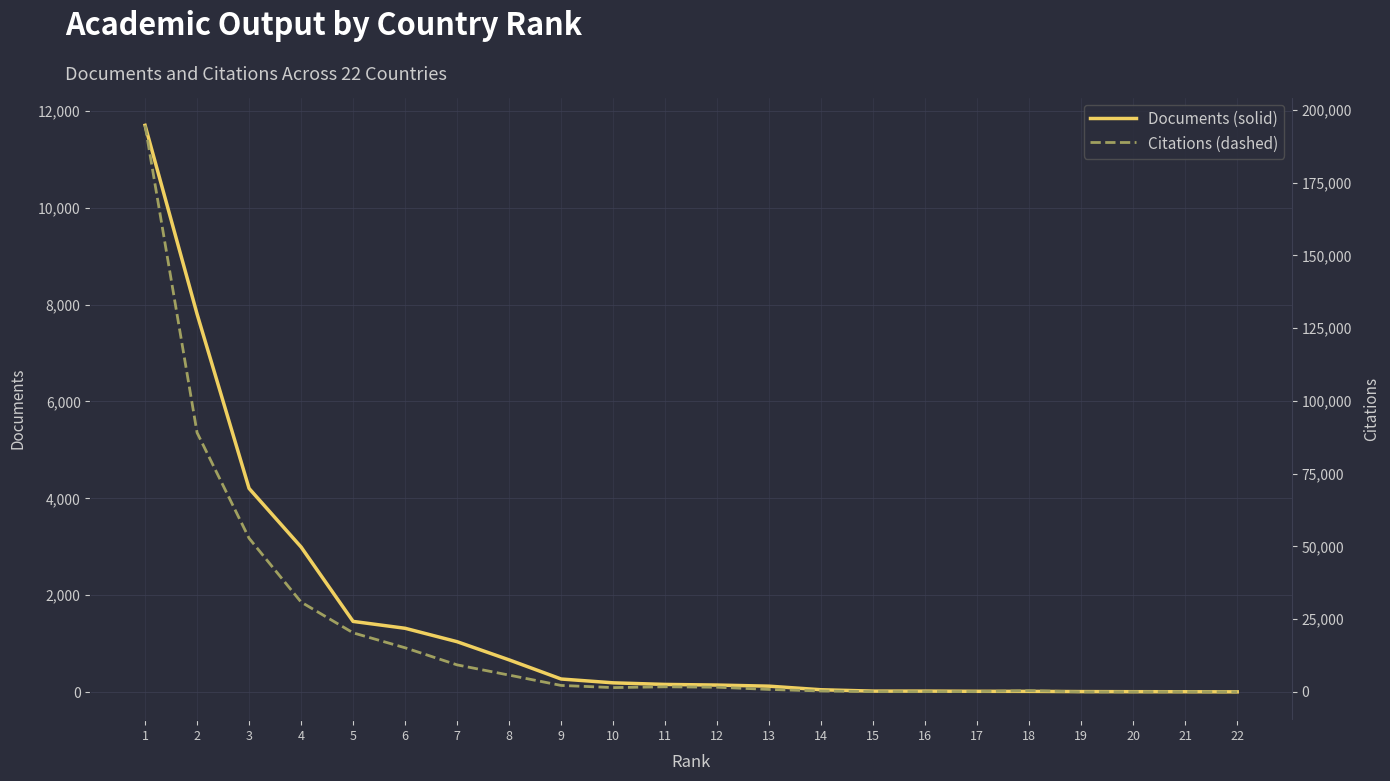

The value of Documents at 17 is 16. True or false?

True